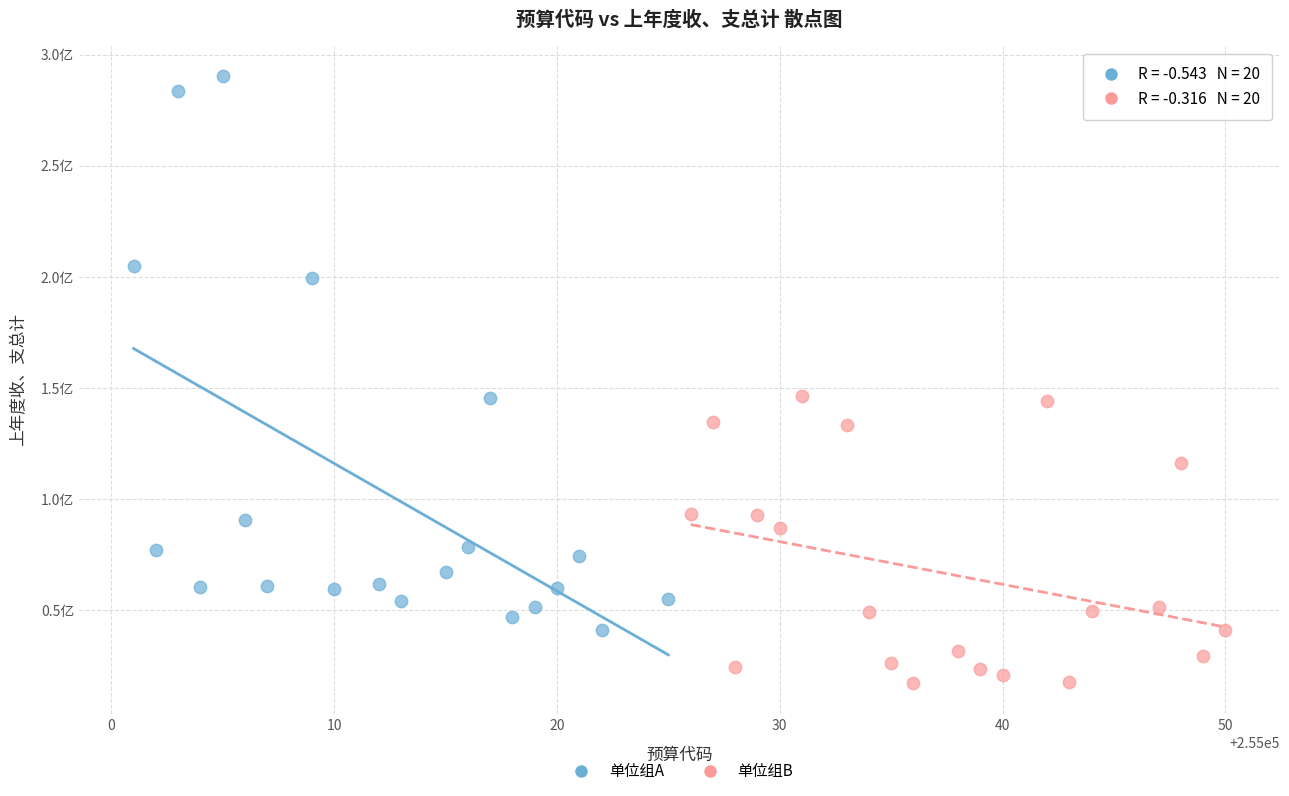

Which series has the largest Y range (max minus min)?

单位组A